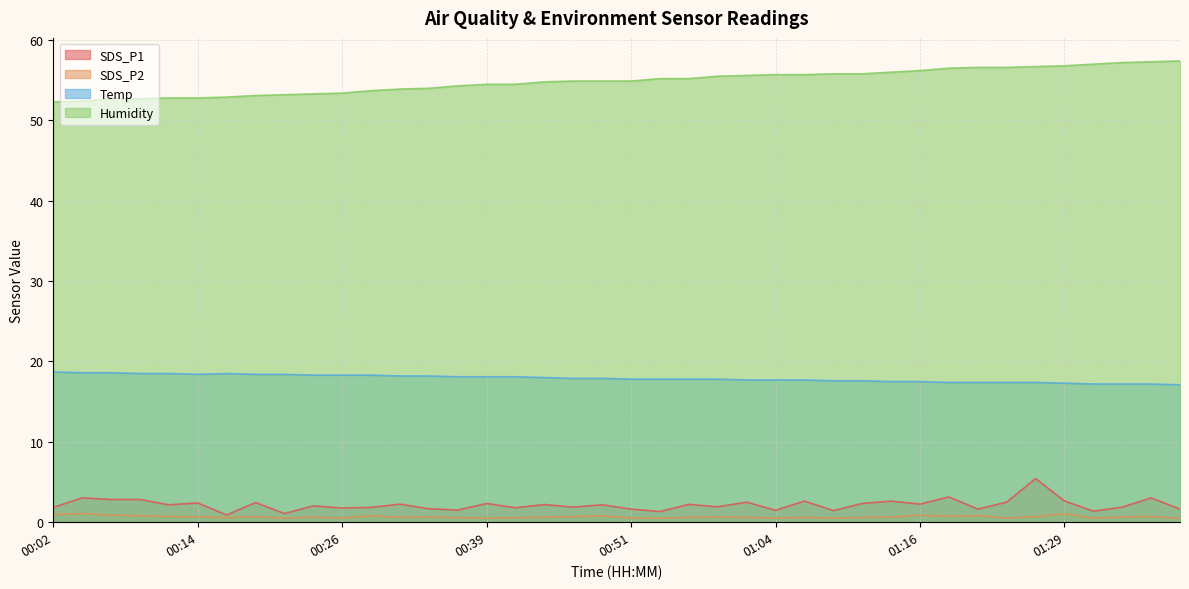

Between 01:33 and 00:12, which is larger?

00:12